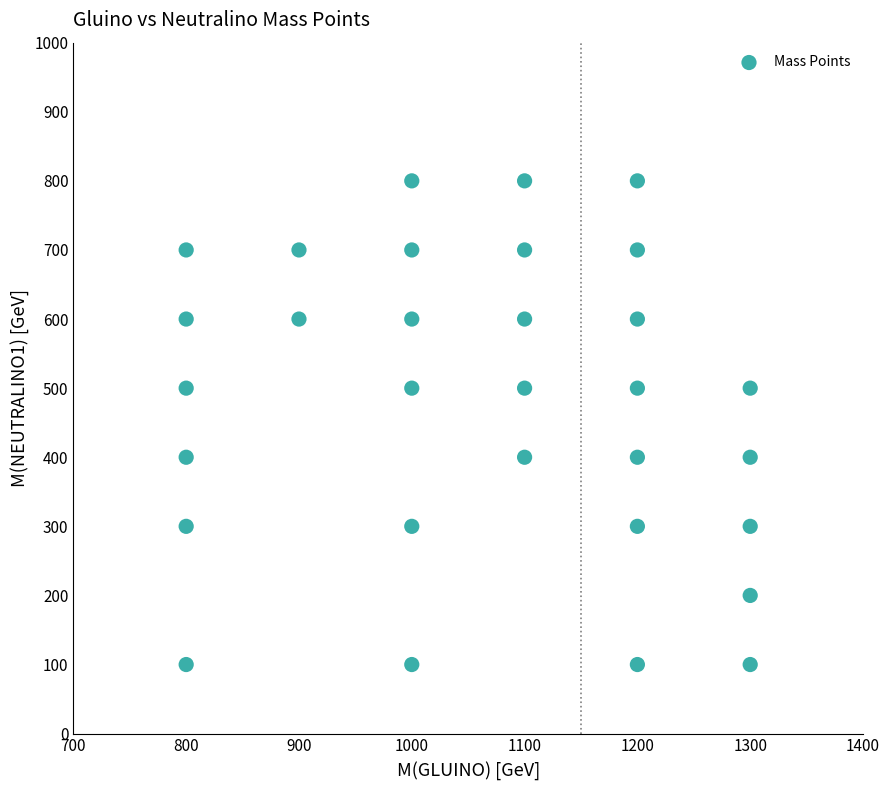

What is the range of Y values (max minus min)?

700